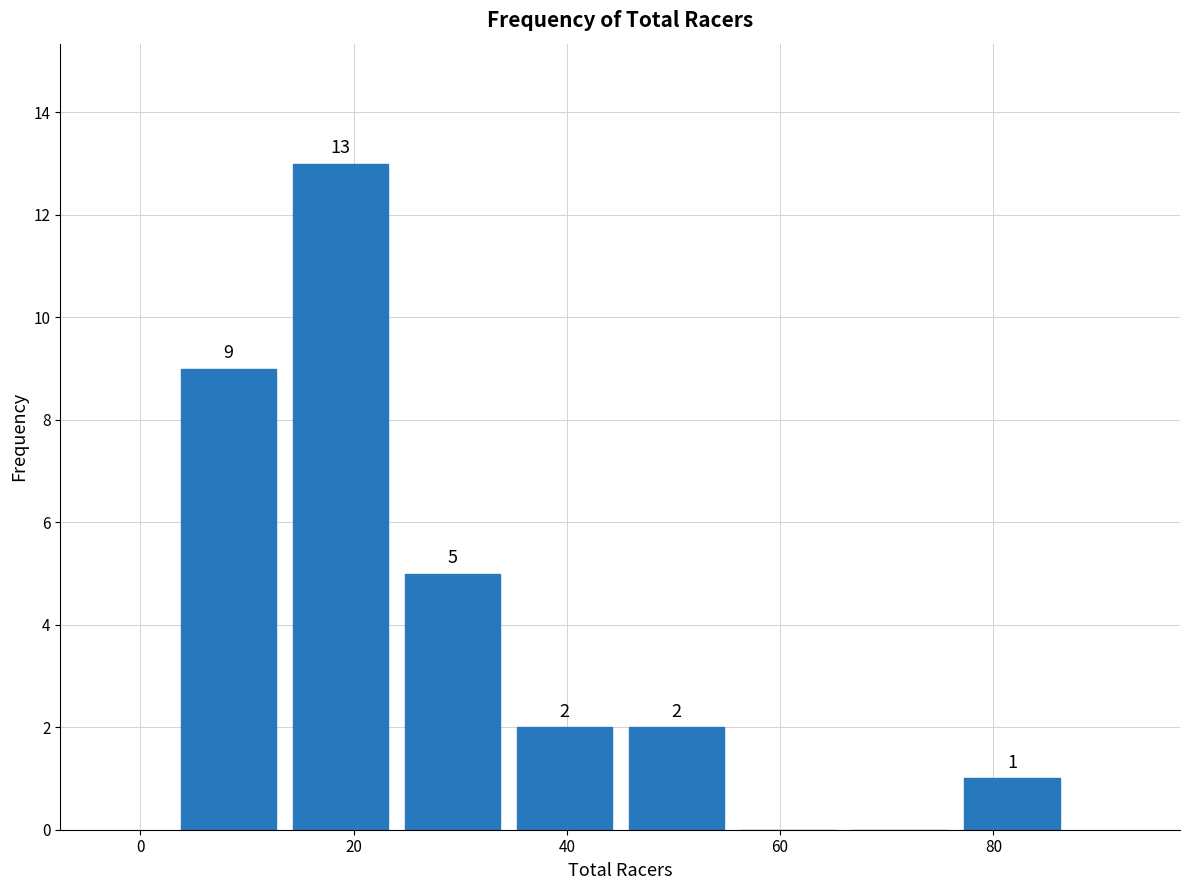

Over which range of the x-axis is the bar tallest?

13.5 to 24.0